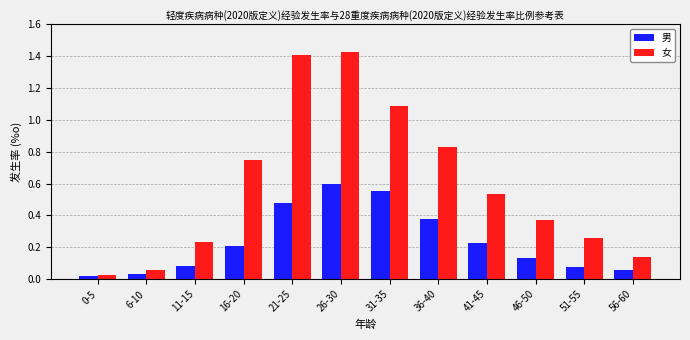

Which series has the largest range (max minus min)?

女